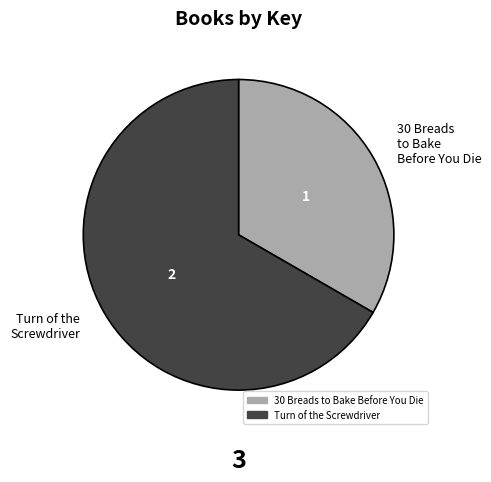

Combined, do Turn of the Screwdriver and 30 Breads to Bake Before You Die account for over 50%?

Yes